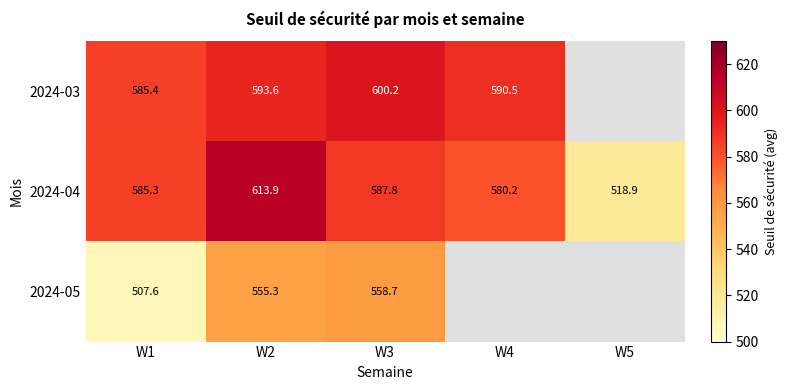

Is the value of 2024-04 at W4 greater than the value of 2024-05 at W1?

Yes